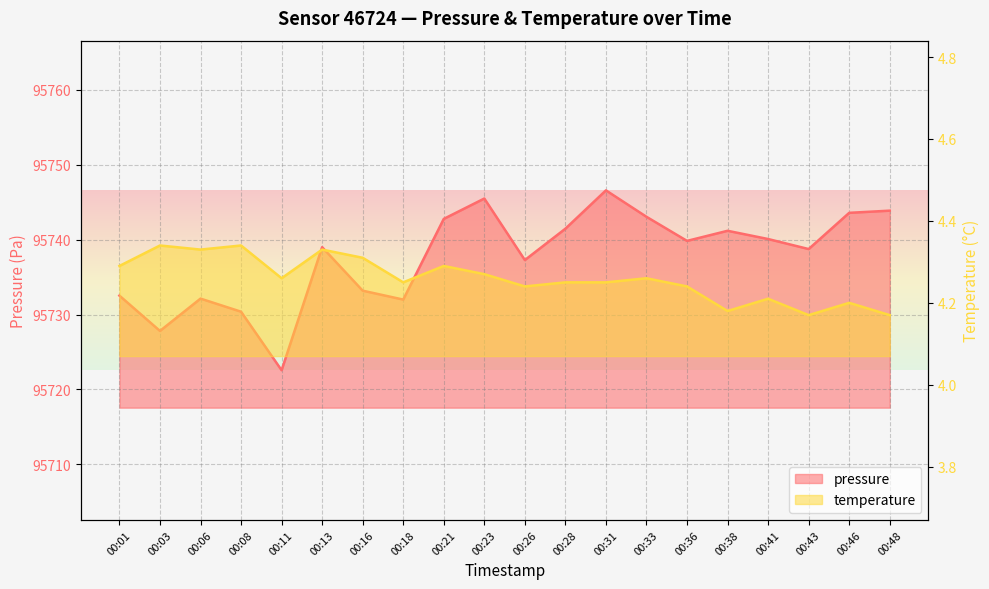

Which series changed the most between 00:11 and 00:48?

pressure